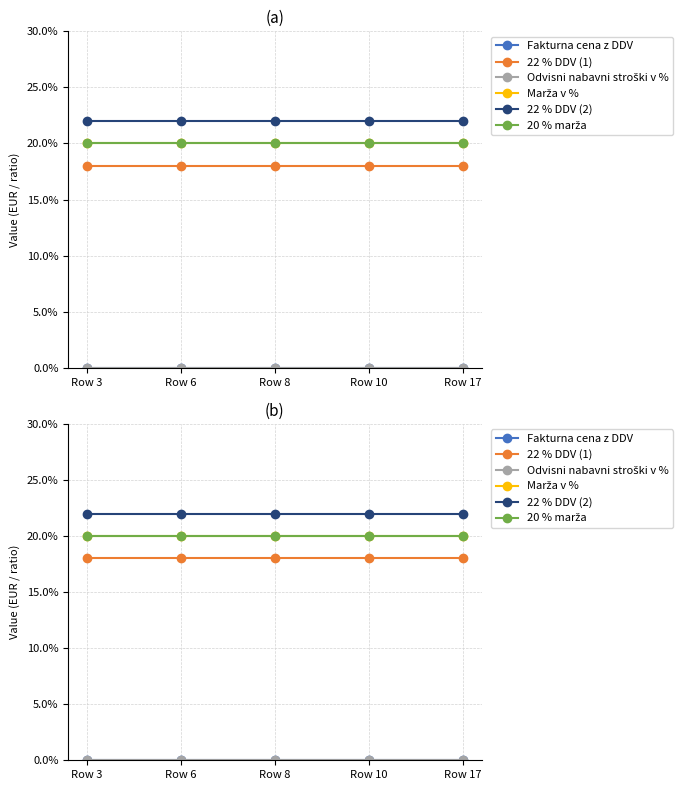

What are all the series names shown in the legend?

Fakturna cena z DDV, 22 % DDV (1), Odvisni nabavni stroški v %, Marža v %, 22 % DDV (2), 20 % marža